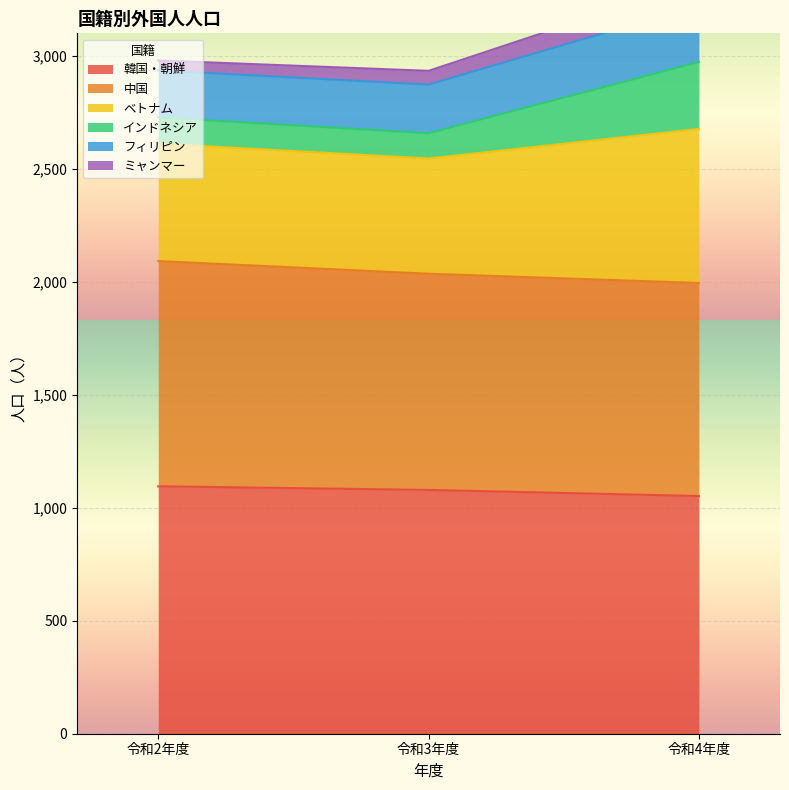

What is the smallest value displayed?

1052